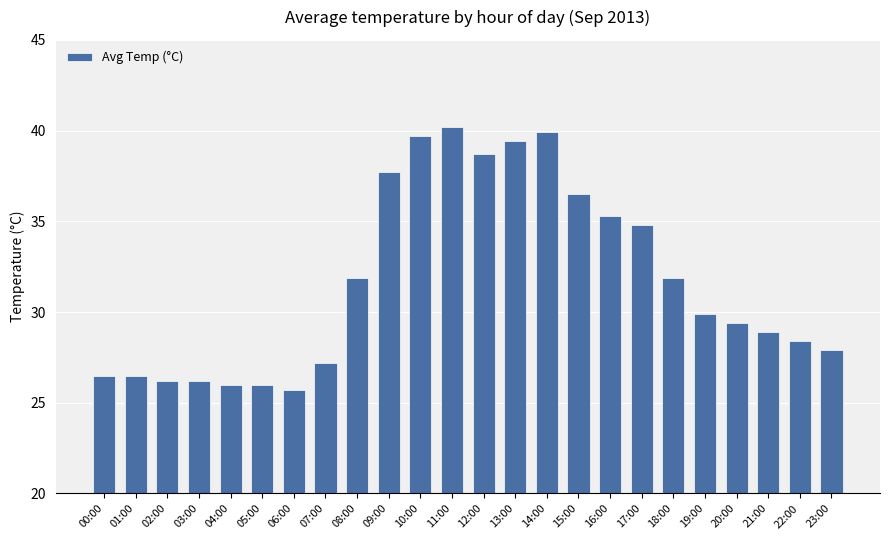

At which category does the chart reach its minimum across all series?

06:00